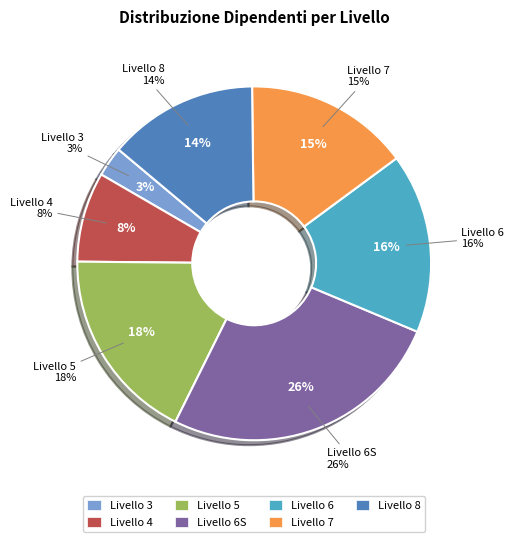

Combined, what portion of the pie is 7 and 4?

23.3%